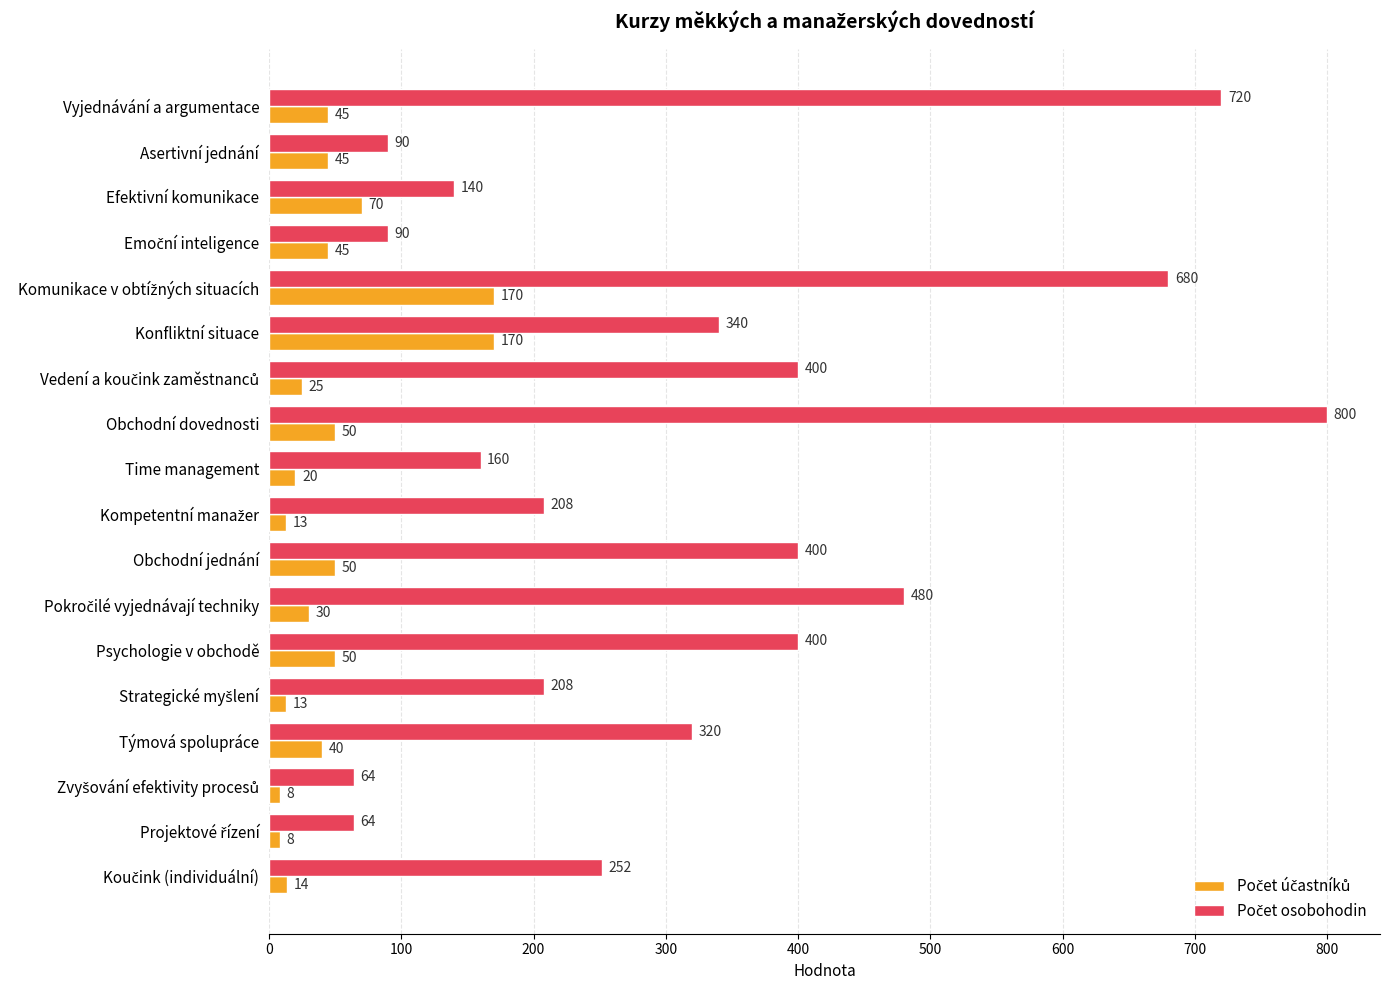

At how many categories does at least one series exceed 348?

7